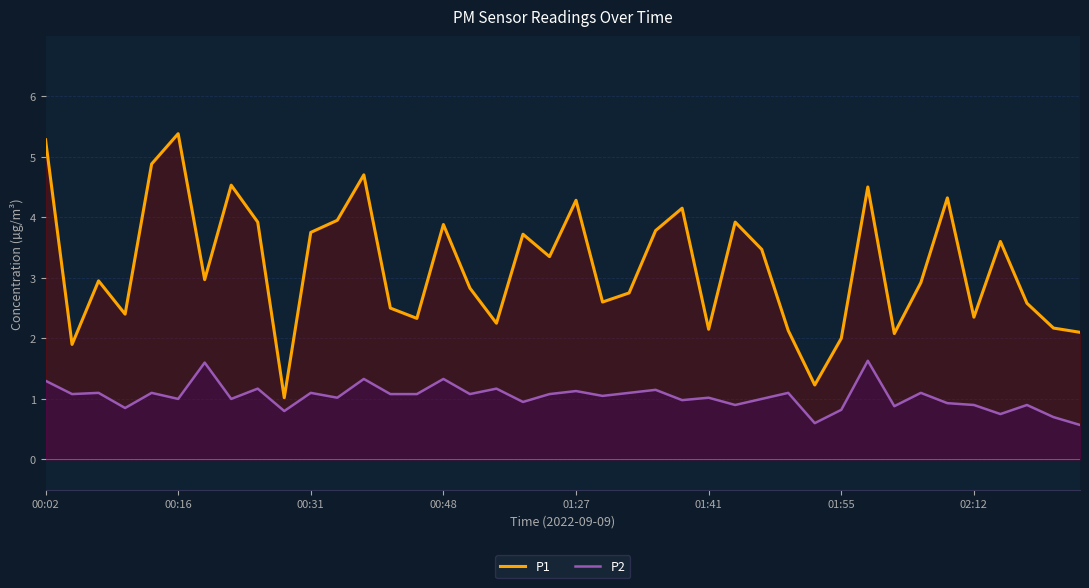

True or false: P2 and P1 intersect in this chart.

False